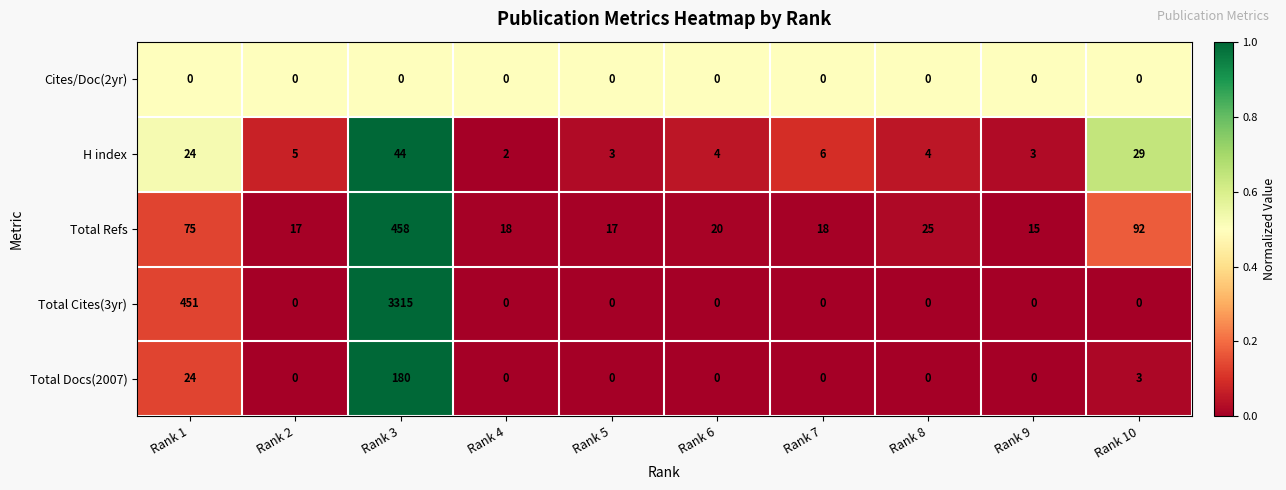

What is the difference between the highest and lowest values at Rank 9?

15